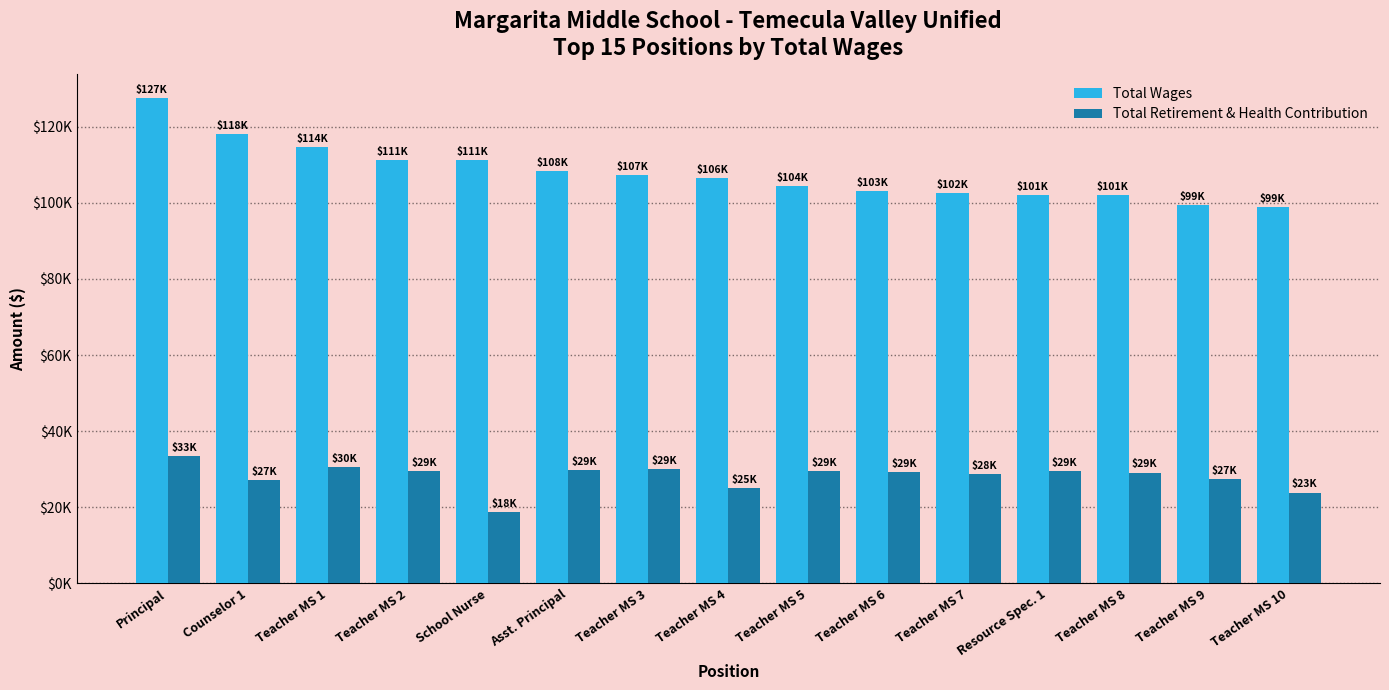

What is the label of the 11th bar from the right?

School Nurse